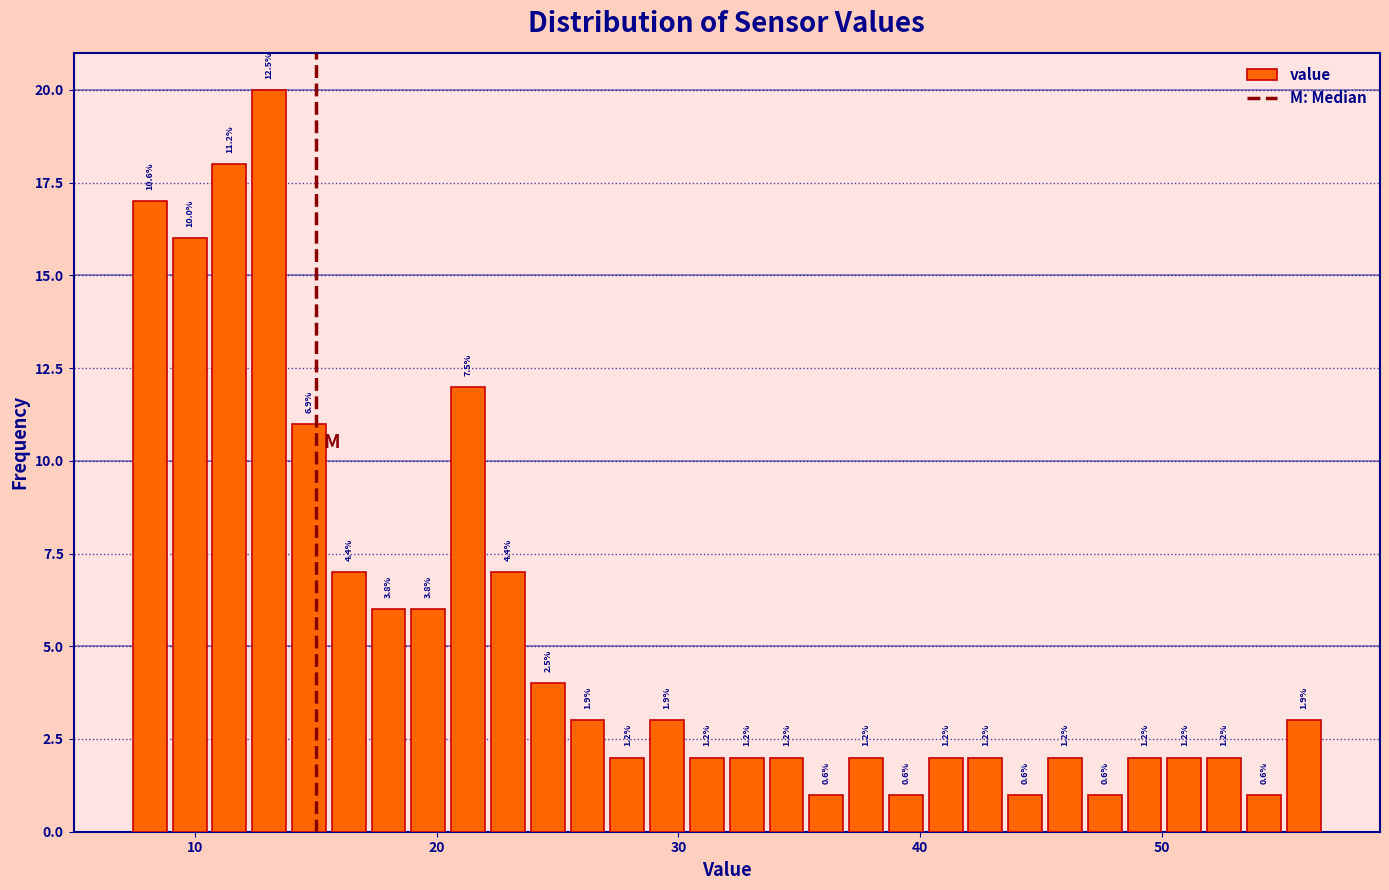

Around what value on the x-axis is the tallest bar? Give the approximate position of its centre, as read against the axis.

13